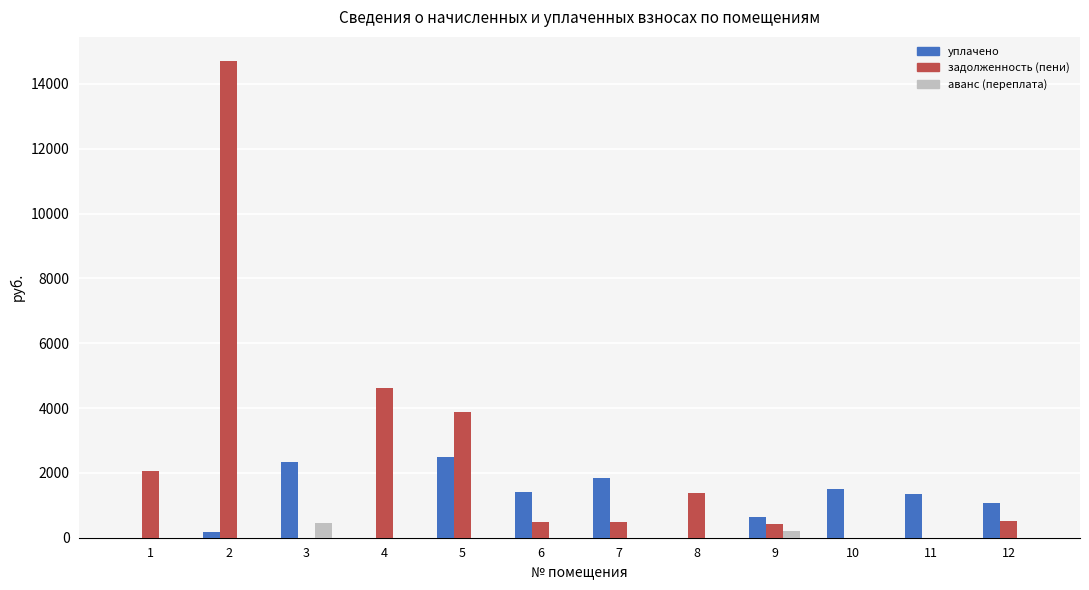

The value of уплачено at 12 is 1061.6. True or false?

True